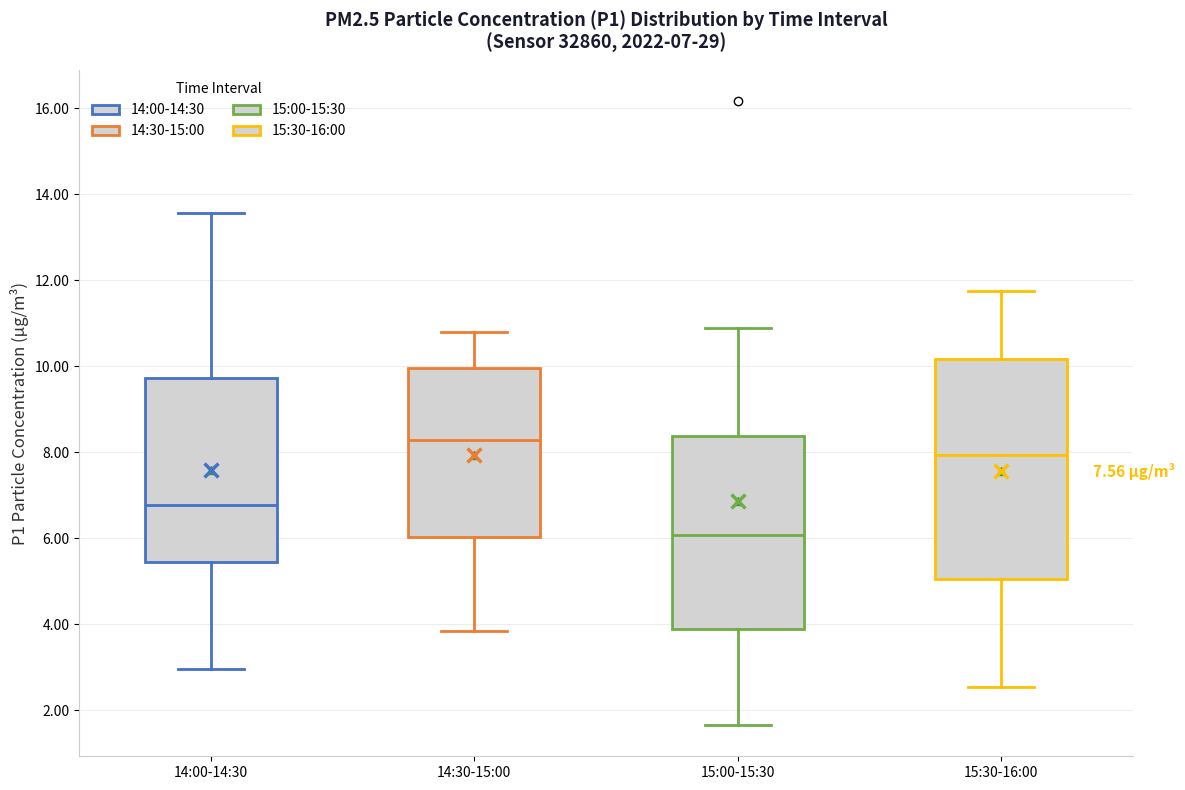

Which box has the highest median line?

14:30-15:00